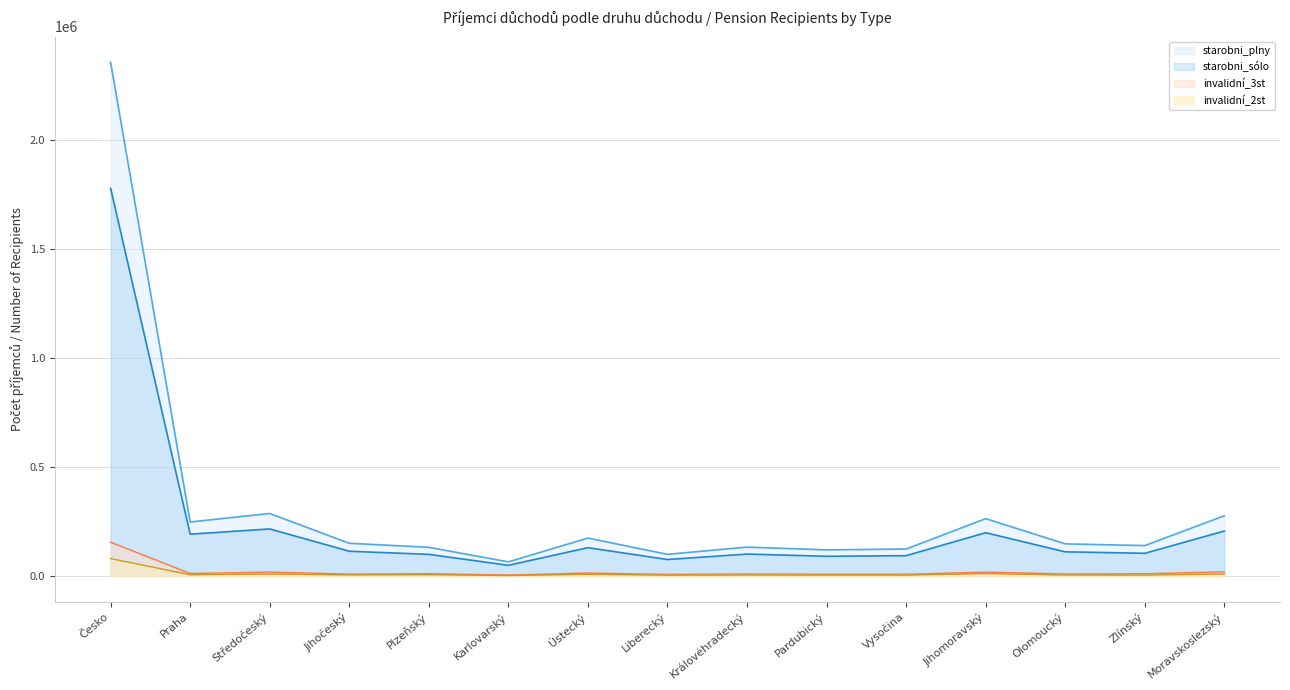

What is the difference between the maximum and second lowest values in the starobni_sólo series?

1703020